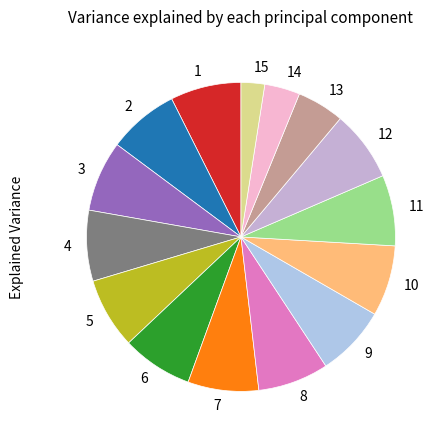

What is the smallest slice in the pie chart?

15